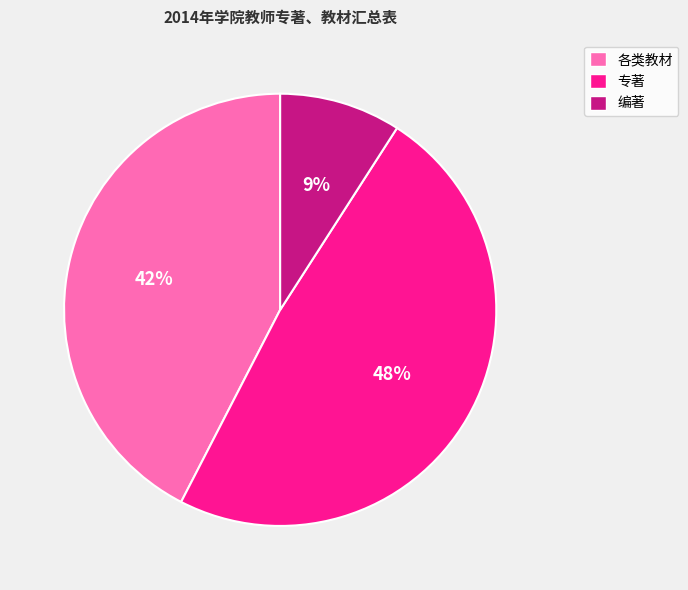

Do 各类教材 and 专著 together represent more than half of the pie?

Yes